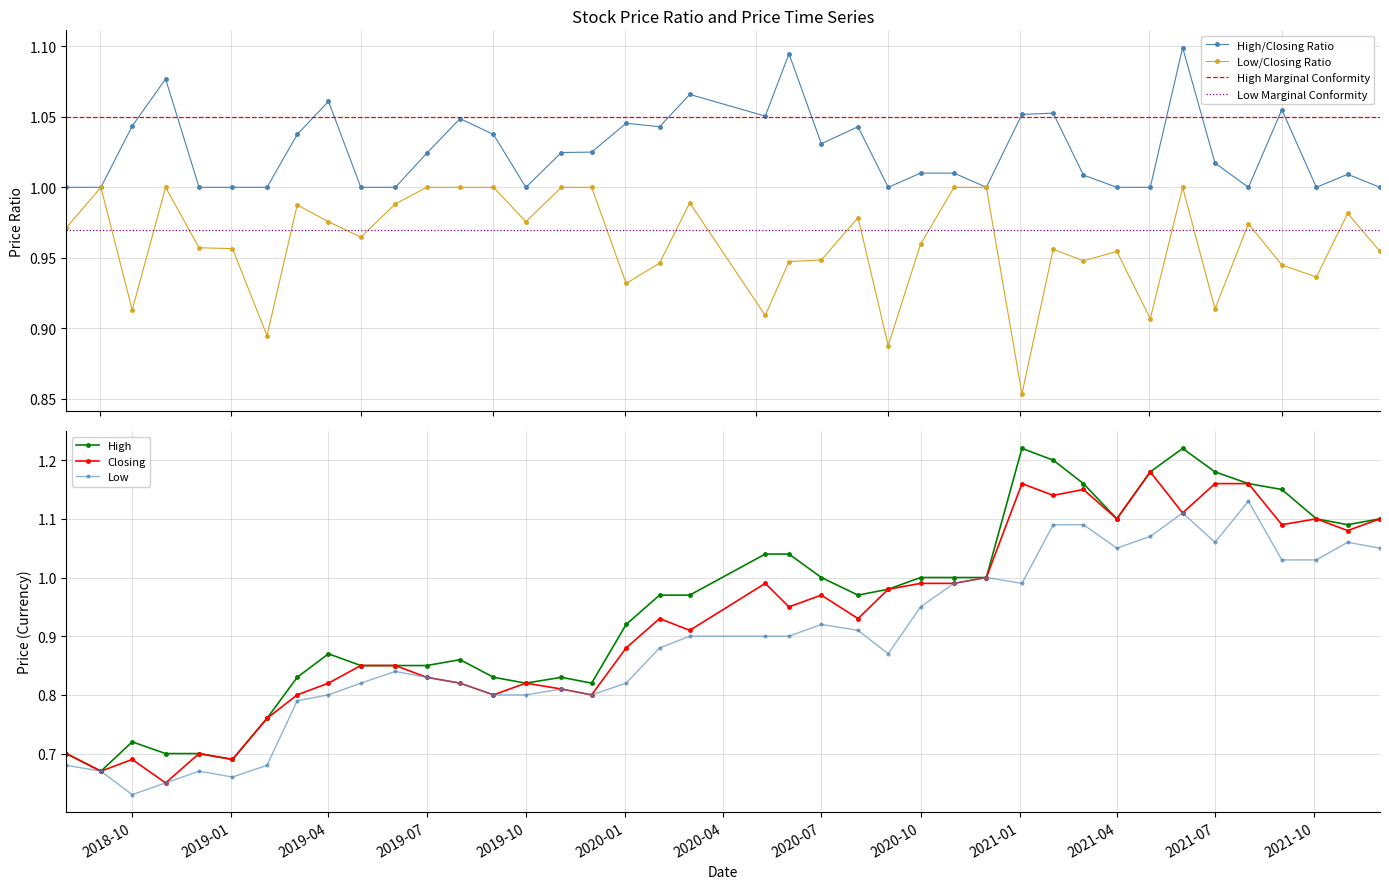

True or false: High has a value of 0.5 at 2020-07.

False